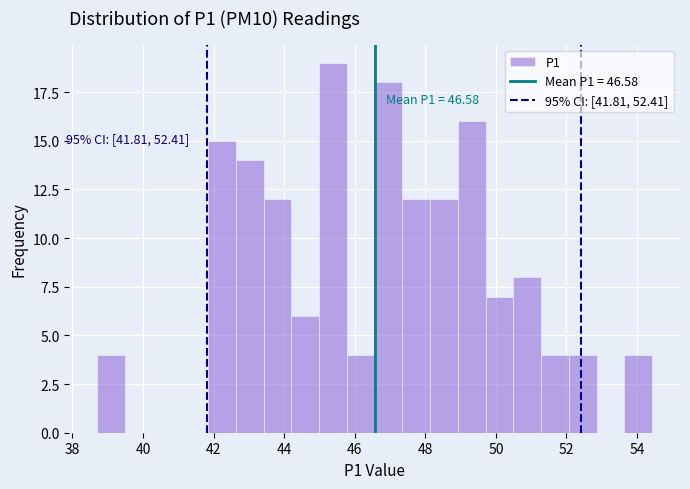

Read against the x-axis, roughly where is the centre of the tallest bar?

45.4